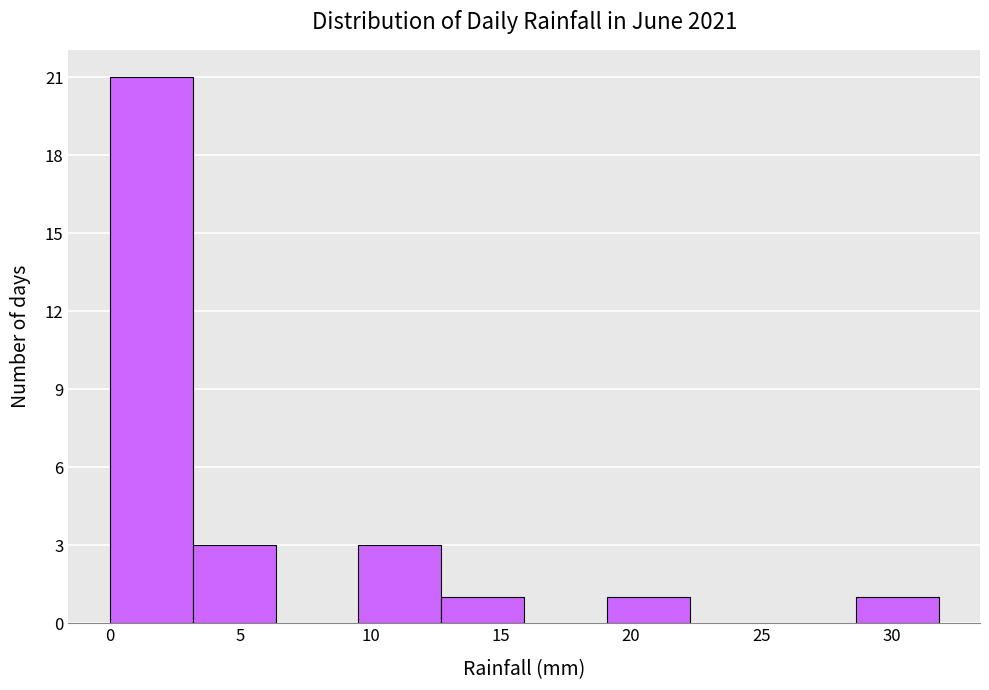

Reading left to right, transcribe this chart: for each bar, give the range it covers on the x-axis and its height. Neither the bar edges nor the heights are printed on the chart, so give them approximately, as read against the axes.

0.0 to 3.0: 21
3.0 to 6.5: 3
6.5 to 9.5: 0
9.5 to 12.5: 3
12.5 to 16.0: 1
16.0 to 19.0: 0
19.0 to 22.5: 1
22.5 to 25.5: 0
25.5 to 28.5: 0
28.5 to 32.0: 1